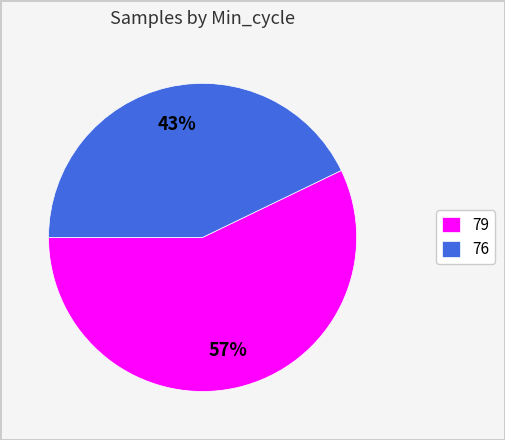

Do 76 and 79 together represent more than half of the pie?

Yes